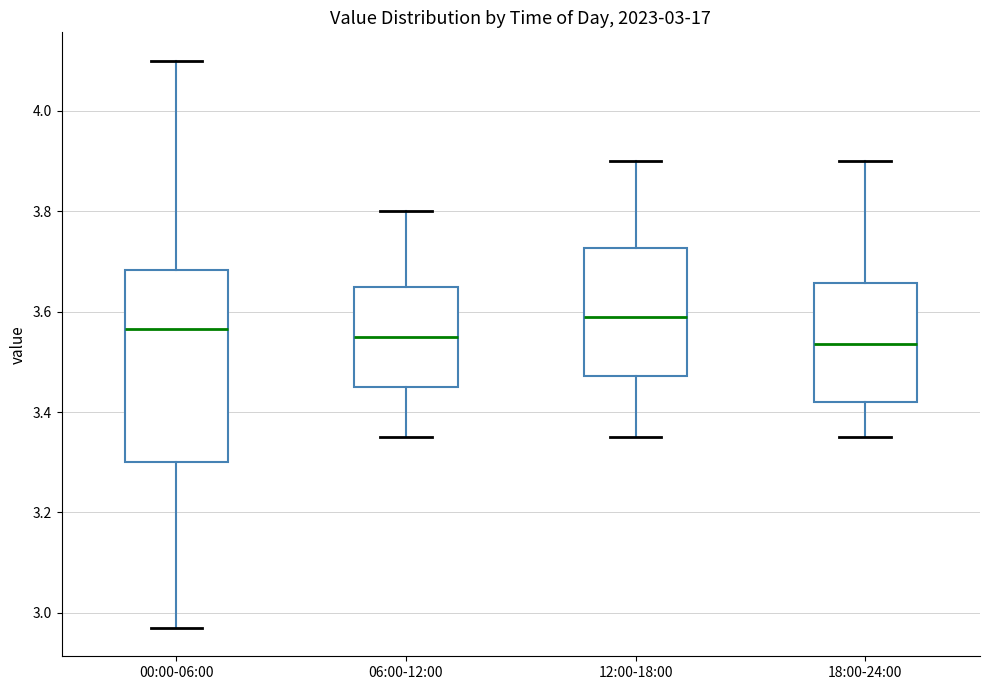

Which box is the tallest, from its lower edge to its upper edge?

00:00-06:00